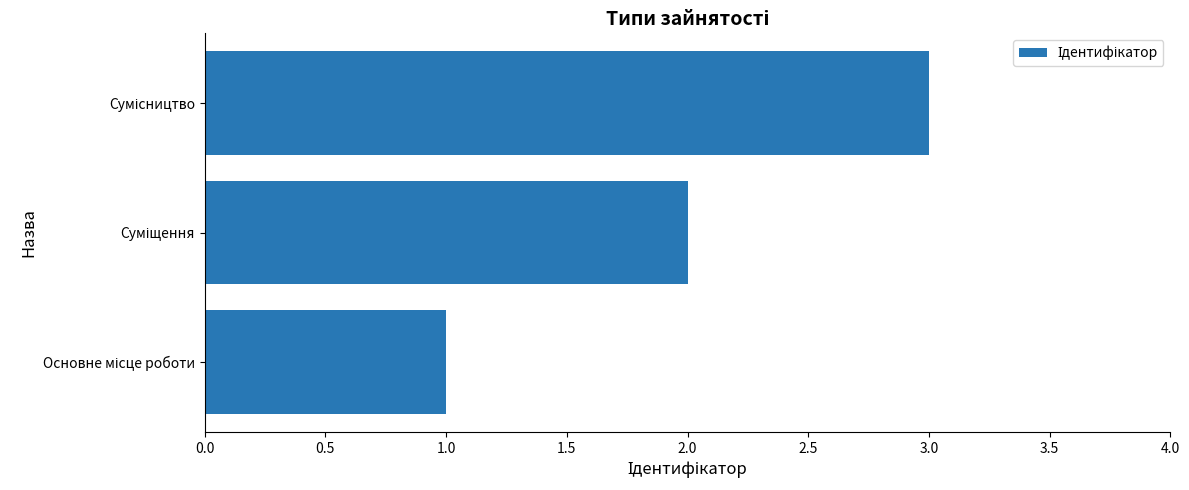

How many values are between 1 and 3?

3